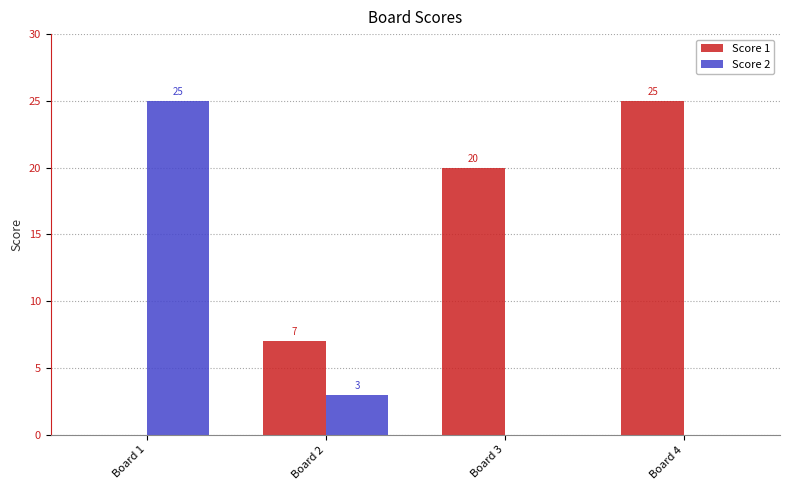

Count the number of data series in this chart.

2